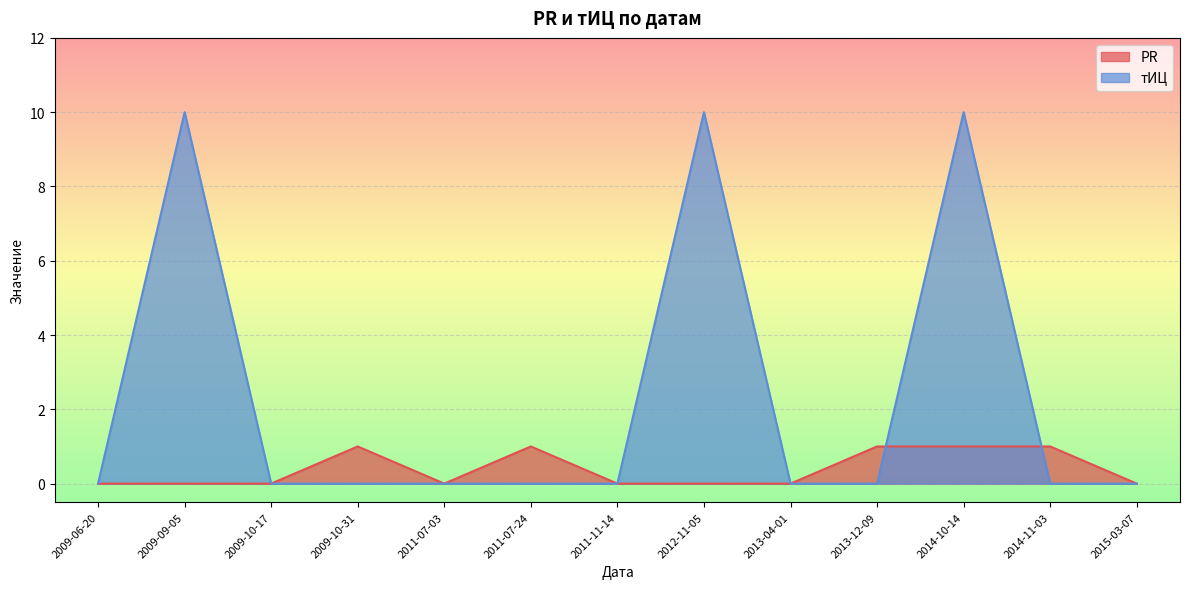

How many interior local peaks does the PR series have?

2